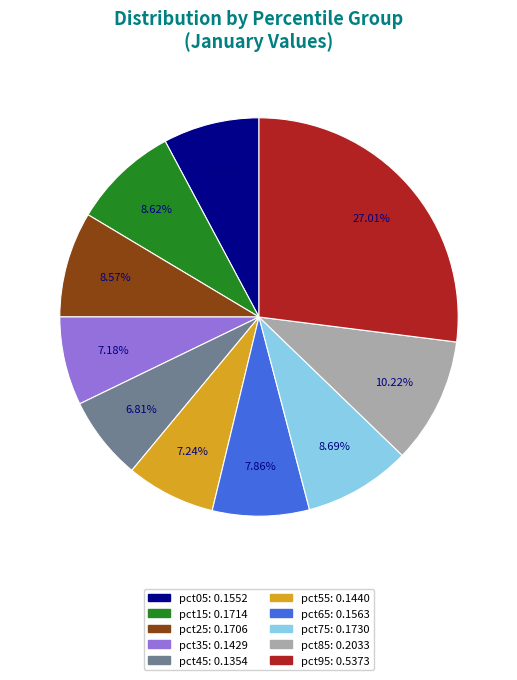

To the nearest percent, what is the difference between the pct35 and pct25 slice percentages?

1%